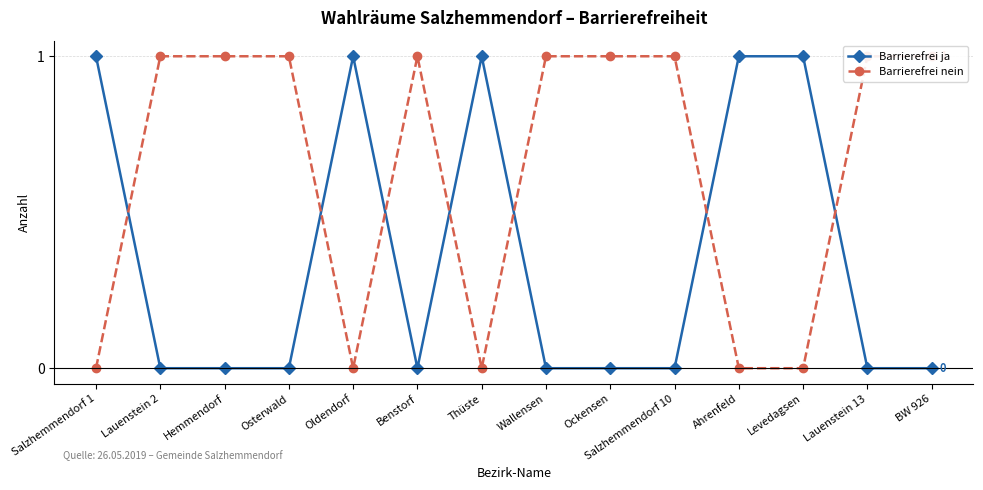

What are all the series names shown in the legend?

Barrierefrei ja, Barrierefrei nein